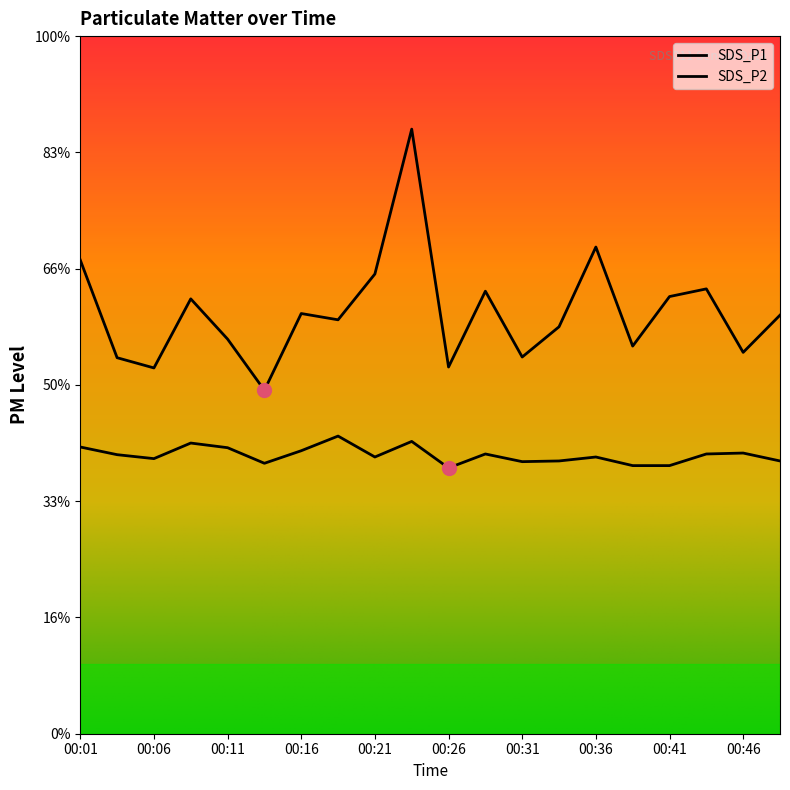

Between 00:03 and 00:18, which series saw the biggest shift?

SDS_P1